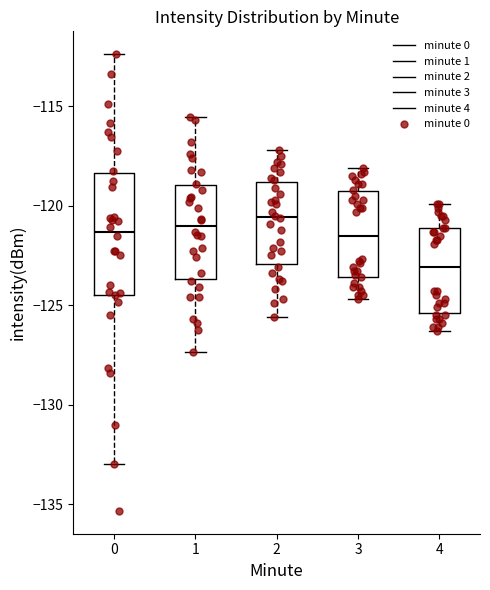

Reading left to right, read every box against the y-axis: the position of its median line, the range the box covers, and the ends of its whiskers. The values are not printed on the chart, so give them approximately, as read against the axis.

0: median -121.5, box -124.5 to -118.5, whiskers -133.0 to -112.5
1: median -121.0, box -123.5 to -119.0, whiskers -127.5 to -115.5
2: median -120.5, box -123.0 to -119.0, whiskers -125.5 to -117.0
3: median -121.5, box -123.5 to -119.5, whiskers -124.5 to -118.0
4: median -123.0, box -125.5 to -121.0, whiskers -126.5 to -120.0